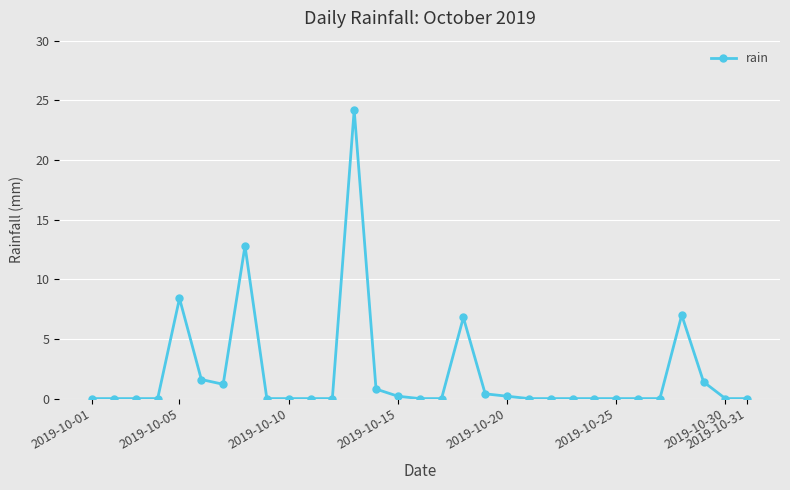

What is the sum of all values?

65.0